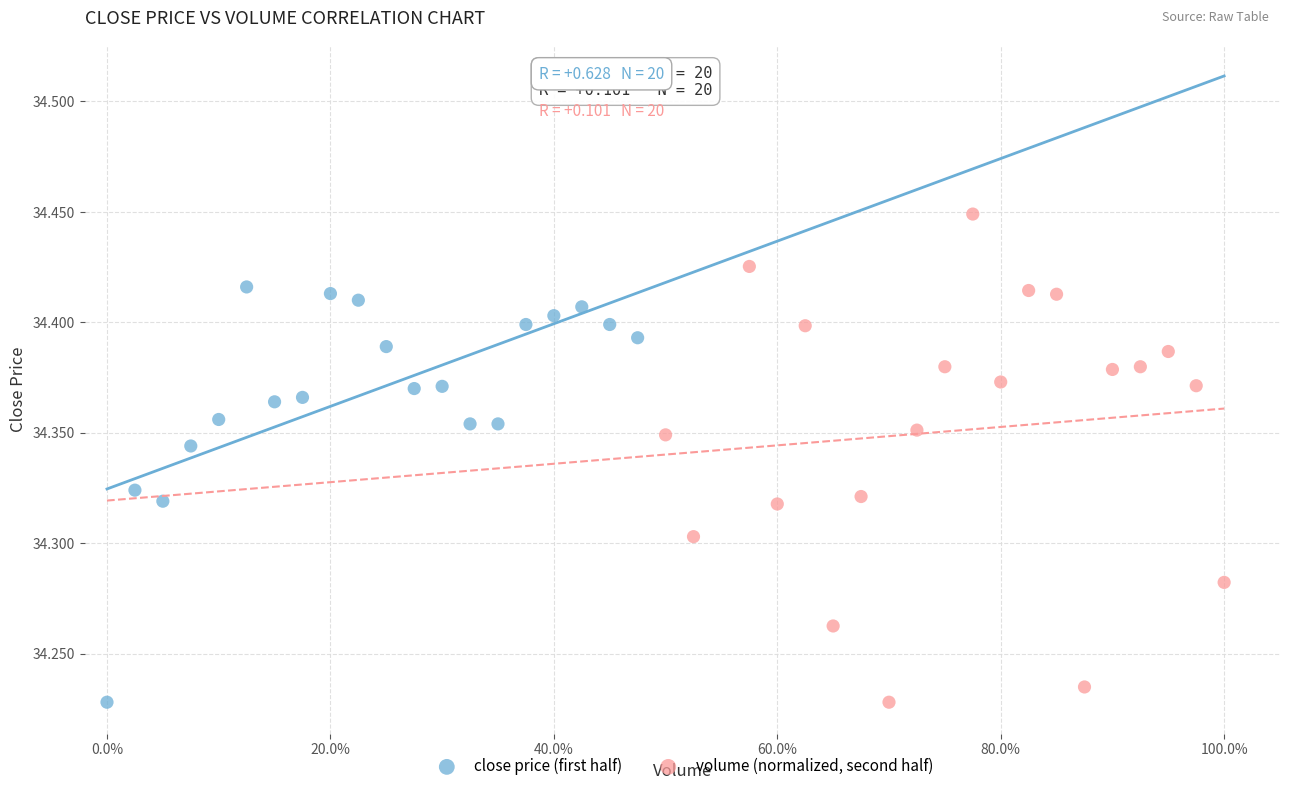

Which series contains the highest Y value?

volume (normalized, second half)